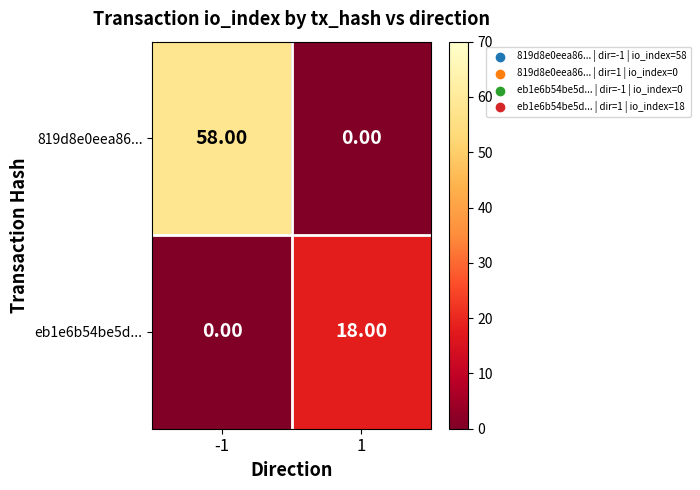

Which series has the widest spread of values?

819d8e0eea86...